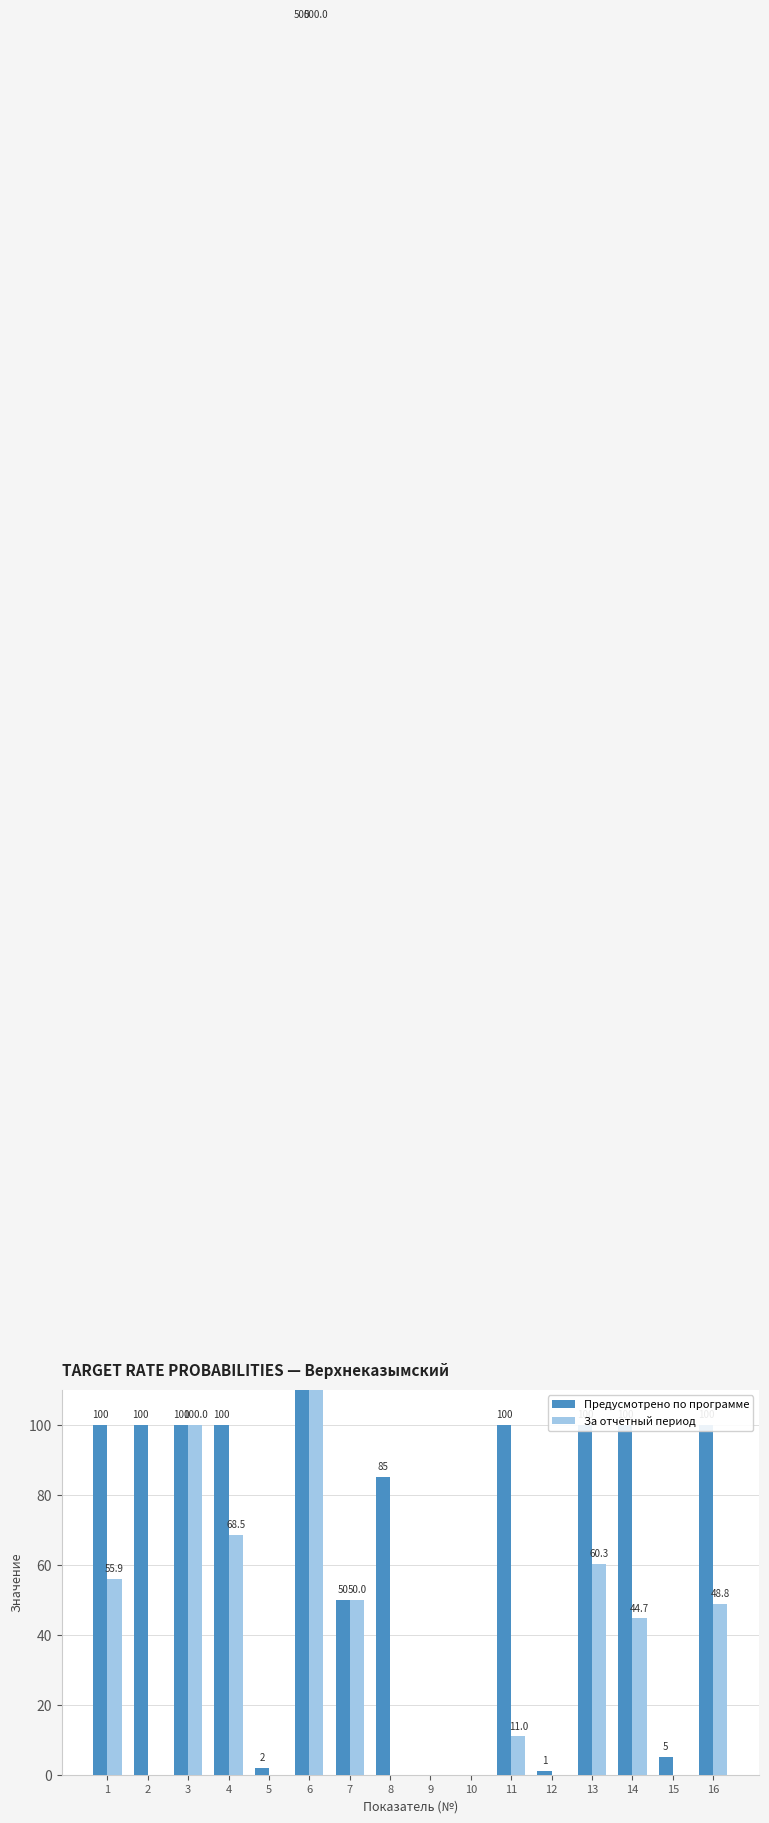

List the series in order of their peak value, lowest first.

Предусмотрено по программе, За отчетный период